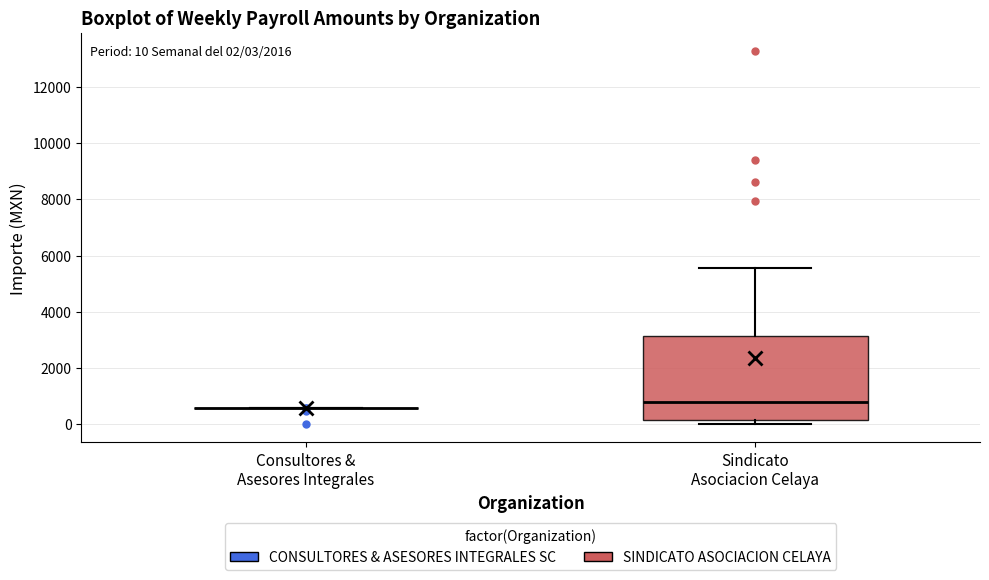

Which box is the tallest, from its lower edge to its upper edge?

Sindicato Asociacion Celaya